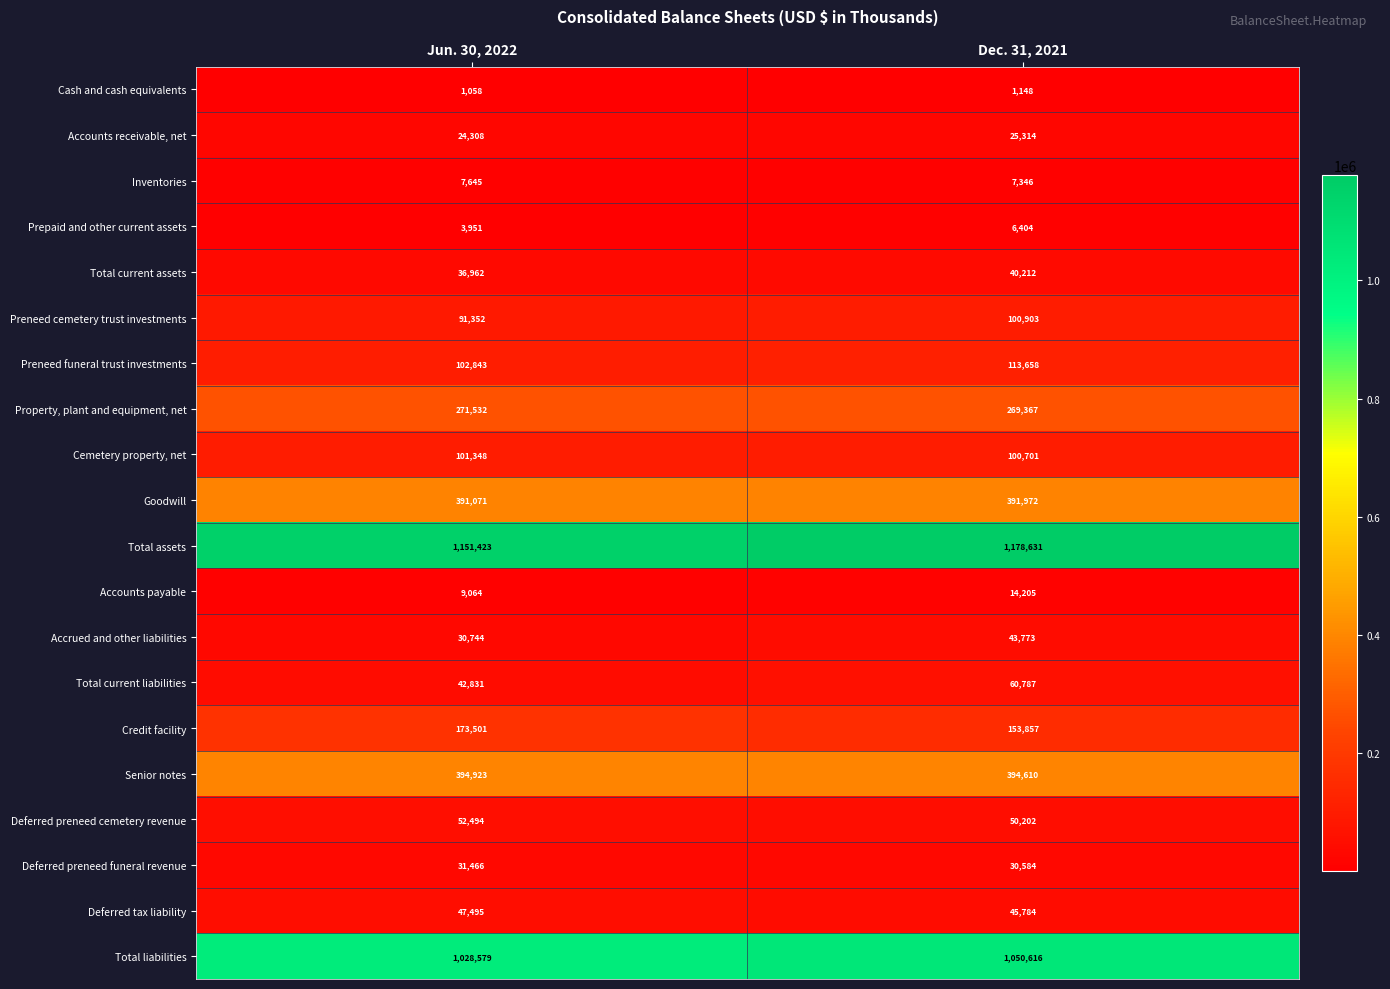

What is the difference between the highest and lowest values at Dec. 31, 2021?

1177483